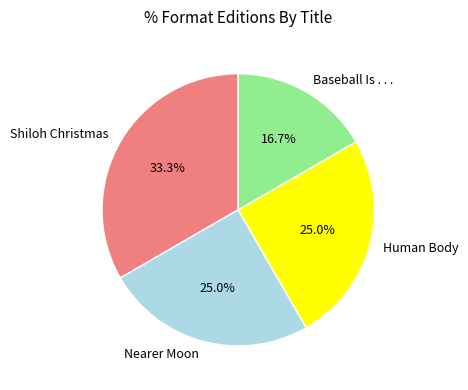

Approximately how many times larger is the value at Baseball Is . . . compared to Human Body?

0.7